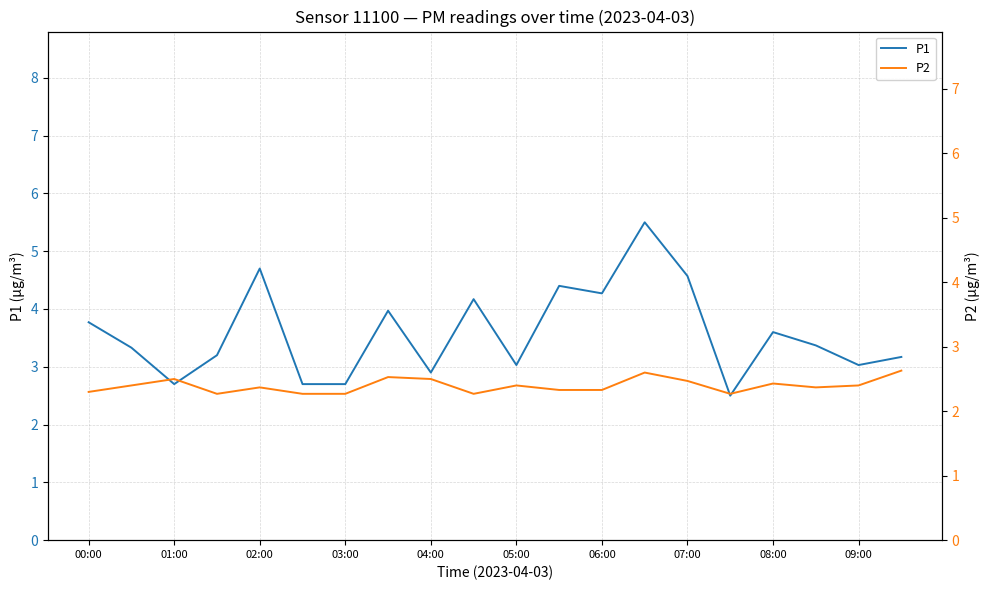

How many P2 values are between 2 and 3?

20